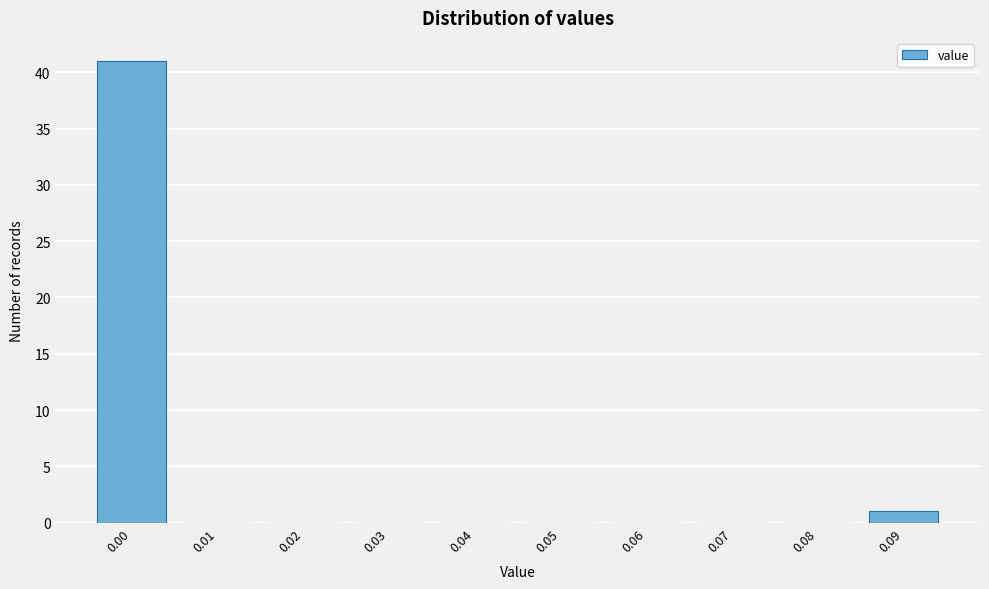

Reading left to right, what are all the values shown in this chart?

0.00=41	0.01=0	0.02=0	0.03=0	0.04=0	0.05=0	0.06=0	0.07=0	0.08=0	0.09=1